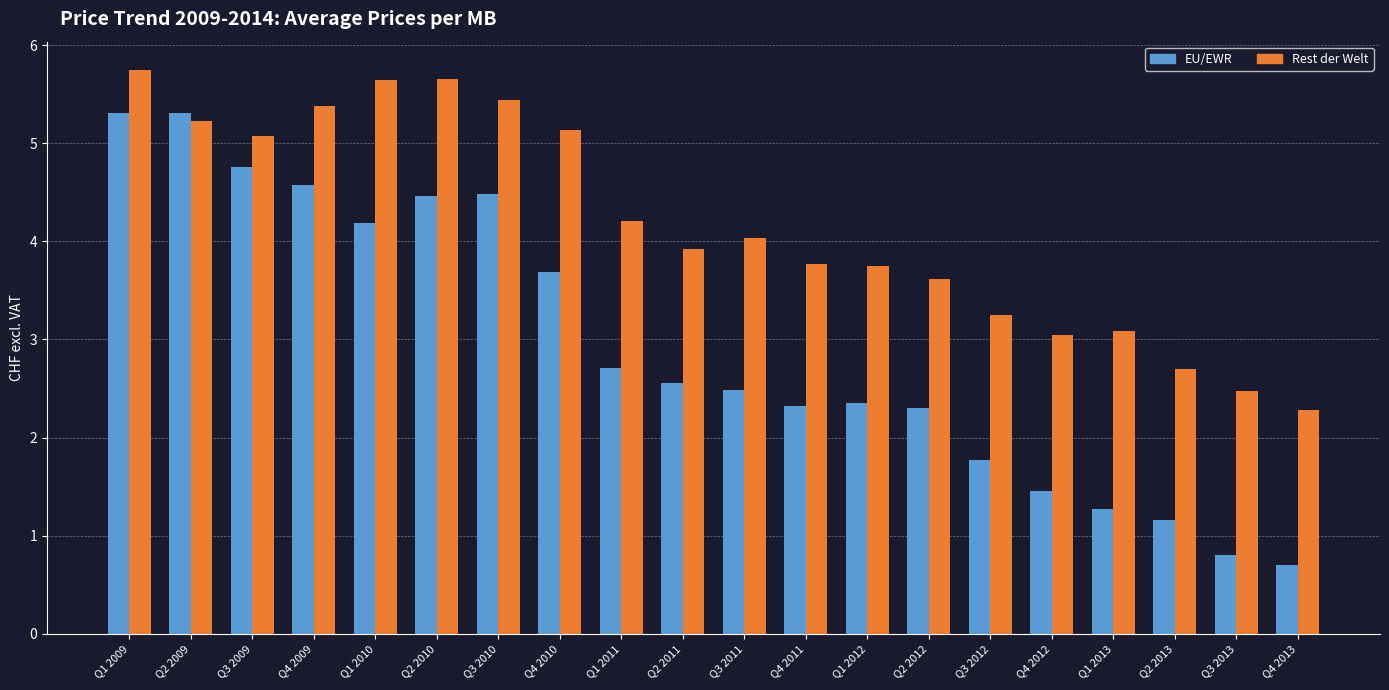

What position from the left is Q1 2009?

1